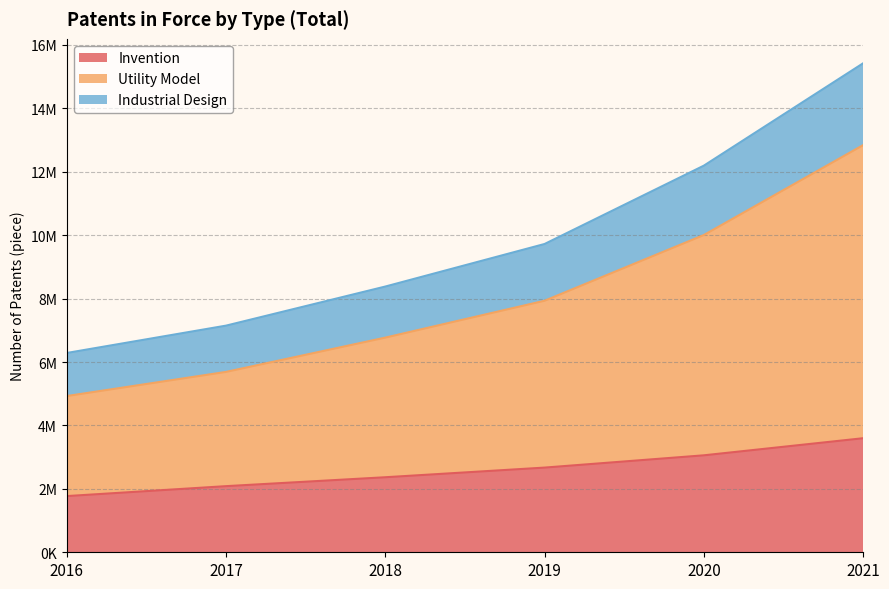

What is the maximum value shown in the chart?

15420876